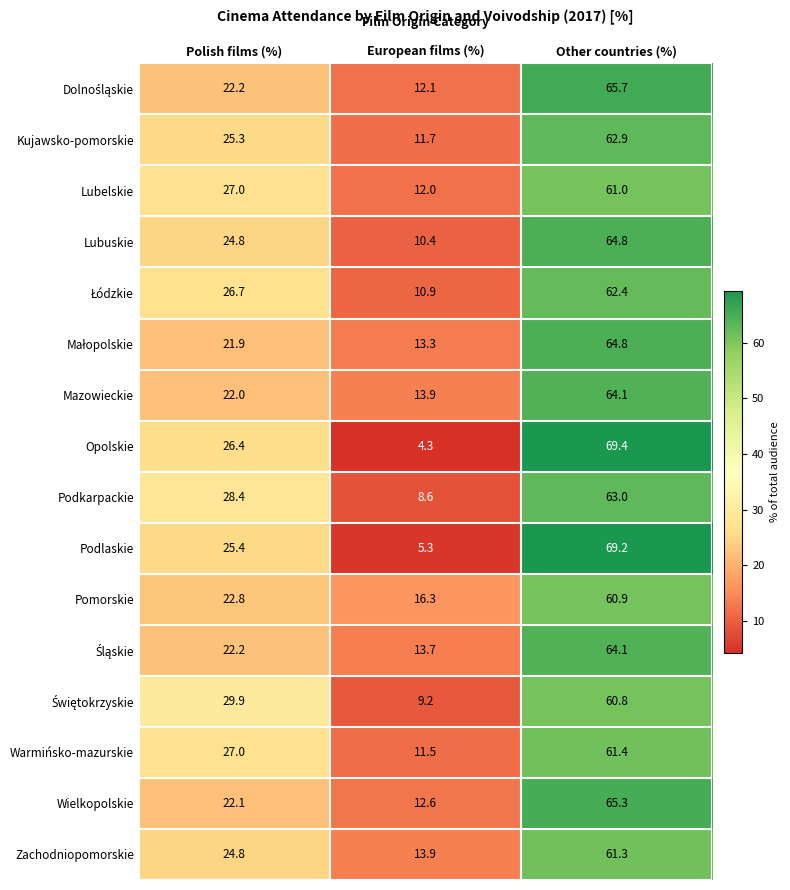

Which category has the lowest value across all series?

European films (%)